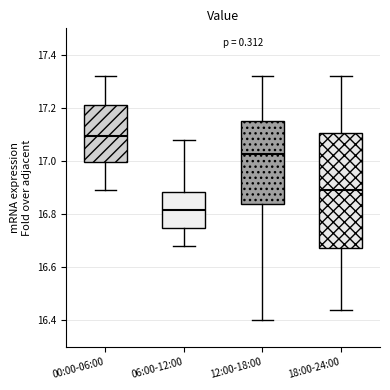

Reading left to right, read every box against the y-axis: the position of its median line, the range the box covers, and the ends of its whiskers. The values are not printed on the chart, so give them approximately, as read against the axis.

00:00-06:00: median 17.10, box 17.00 to 17.22, whiskers 16.90 to 17.32
06:00-12:00: median 16.82, box 16.74 to 16.88, whiskers 16.68 to 17.08
12:00-18:00: median 17.02, box 16.84 to 17.16, whiskers 16.40 to 17.32
18:00-24:00: median 16.90, box 16.68 to 17.10, whiskers 16.44 to 17.32